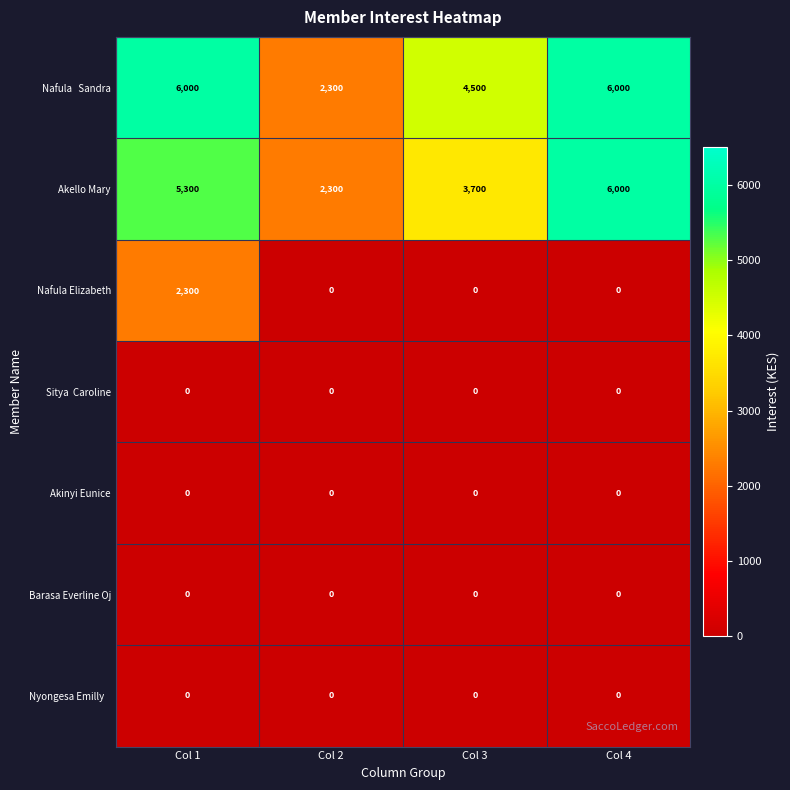

What is the average value of the Nafula Elizabeth series?

575